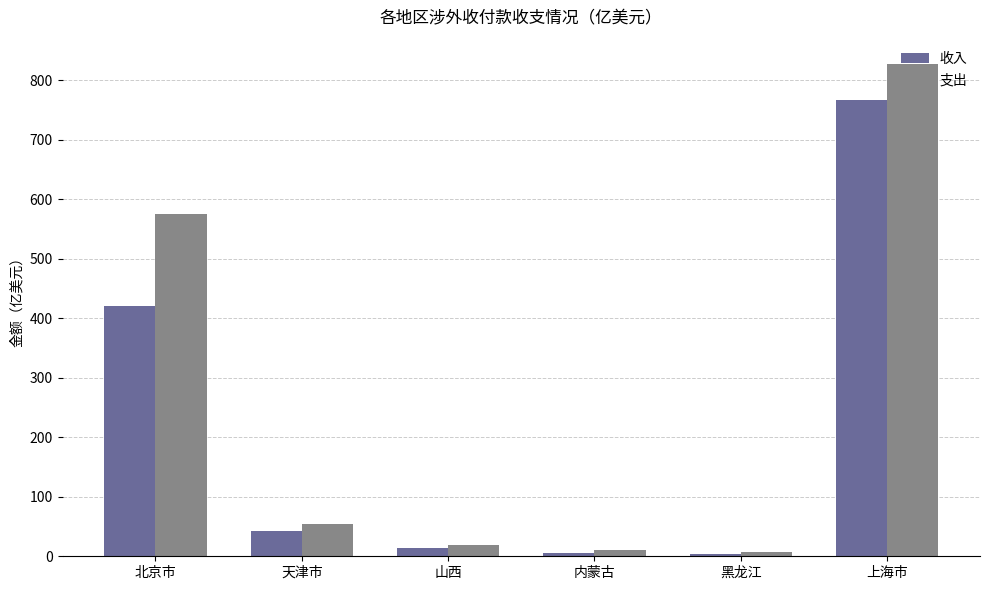

What is the total value across all series at 北京市?

995.9